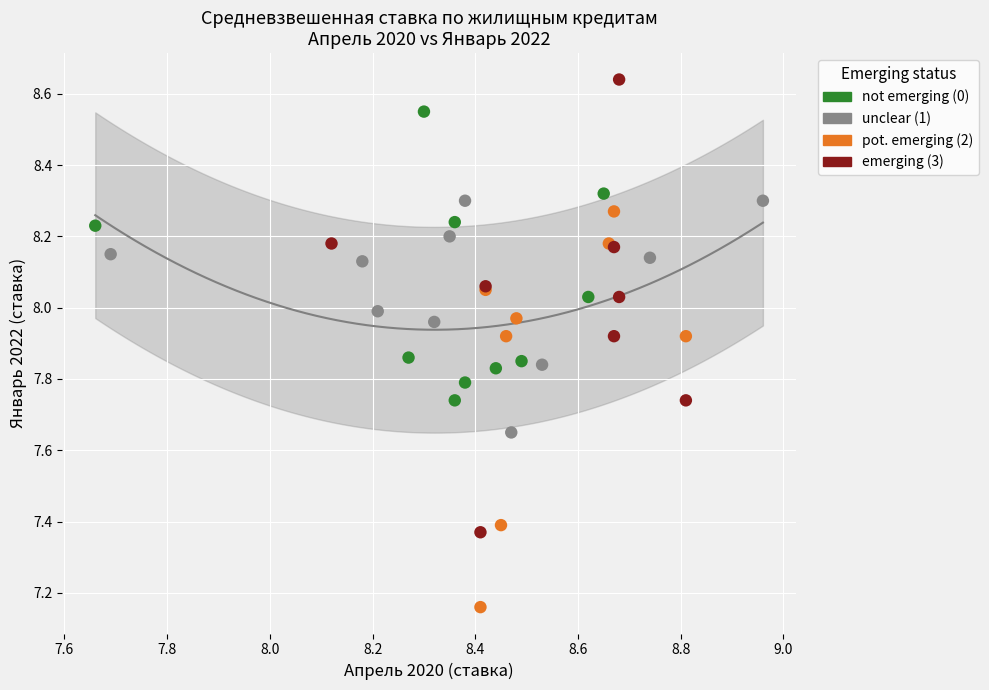

Which series has the widest spread of Y values?

emerging (3)